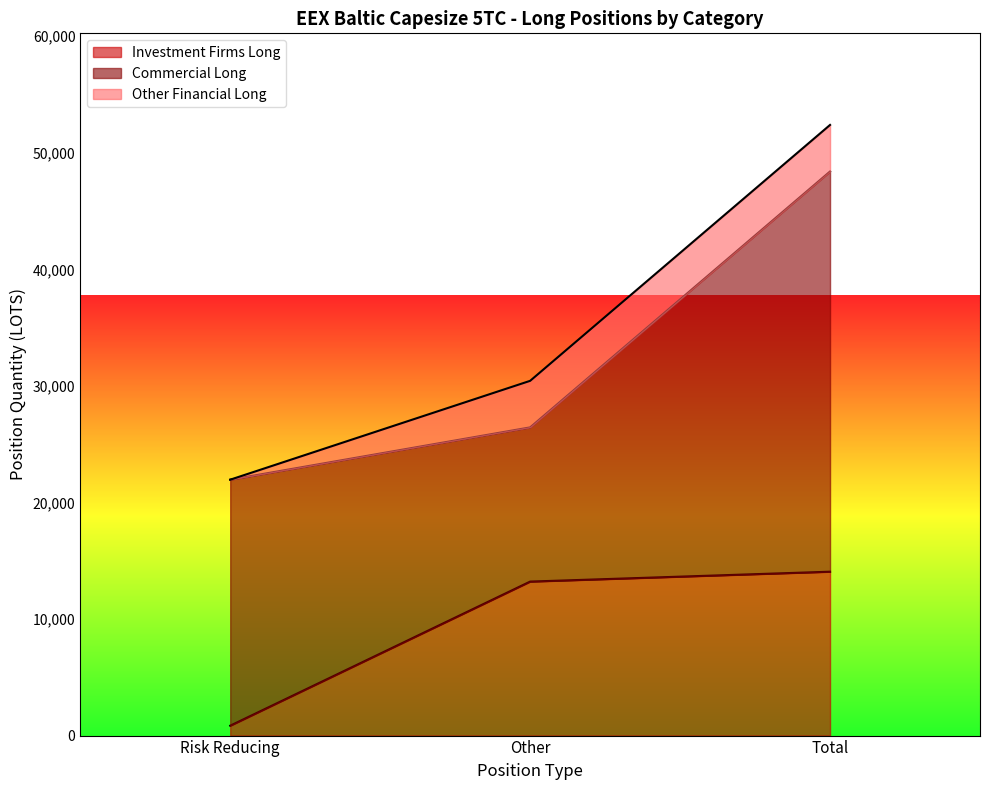

Which category has the highest value in the Investment Firms Long series?

Total